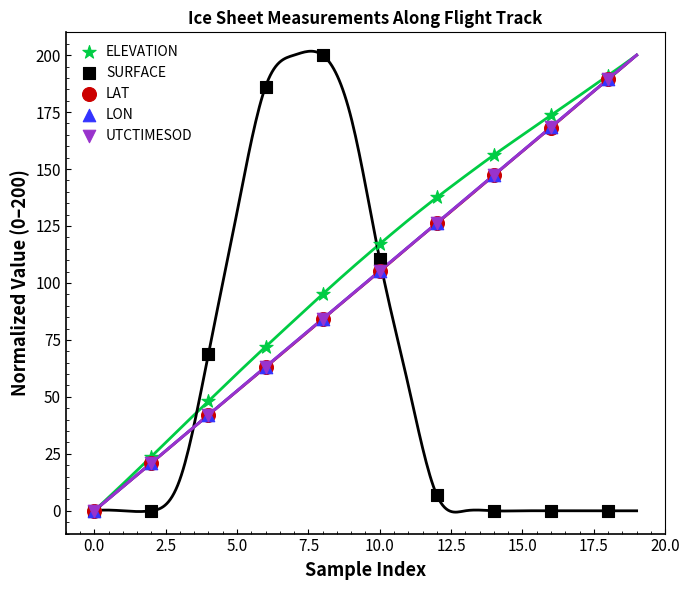

What are all the series names shown in the legend?

ELEVATION, SURFACE, LAT, LON, UTCTIMESOD